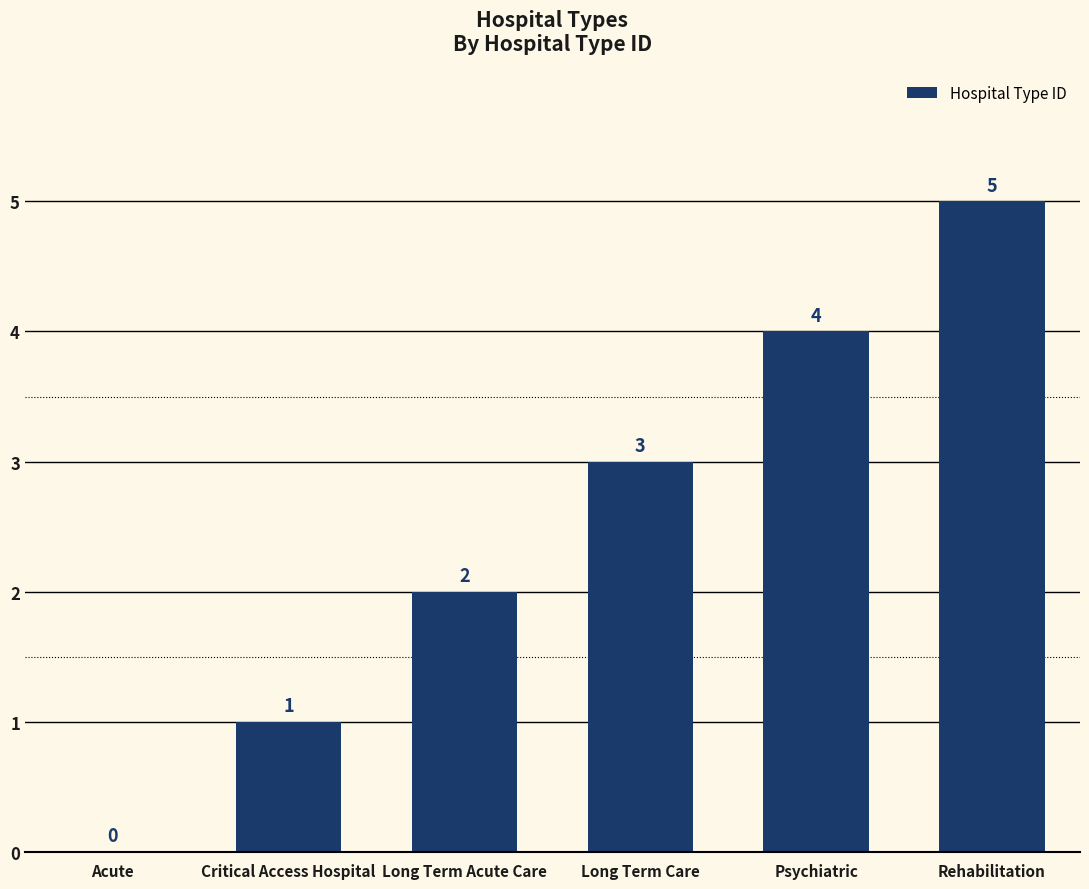

The value at Rehabilitation is 5. True or false?

True